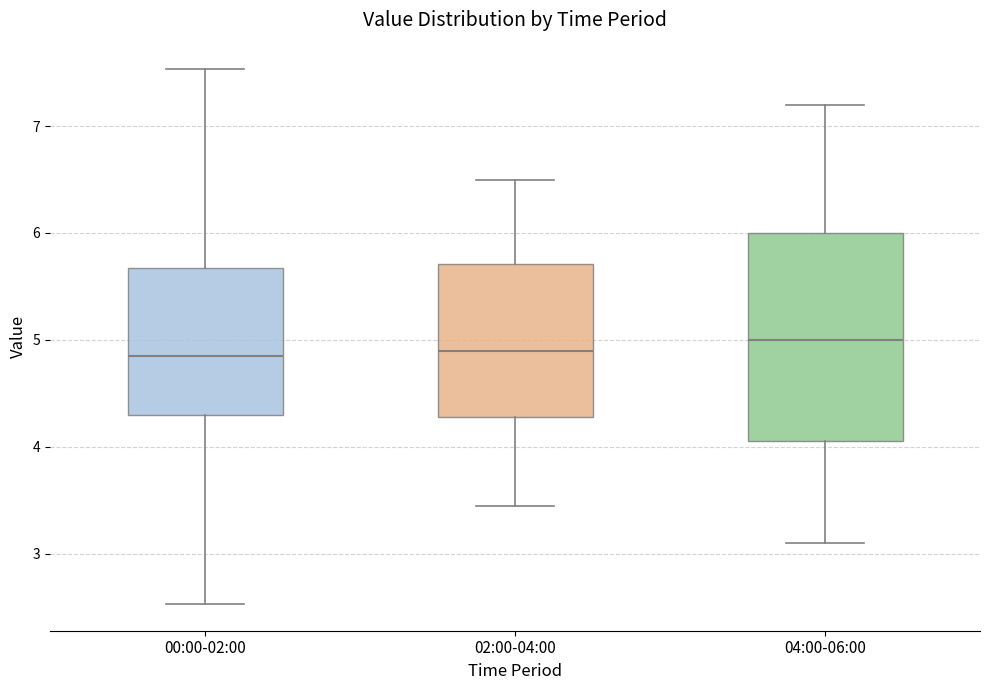

Reading left to right, transcribe this box plot: for each box, give where its median line is, the range the box spans, and where its two whiskers end, as read against the y-axis. The values are not printed on the chart, so give them approximately, as read against the axis.

00:00-02:00: median 4.9, box 4.3 to 5.7, whiskers 2.5 to 7.5
02:00-04:00: median 4.9, box 4.3 to 5.7, whiskers 3.5 to 6.5
04:00-06:00: median 5.0, box 4.1 to 6.0, whiskers 3.1 to 7.2